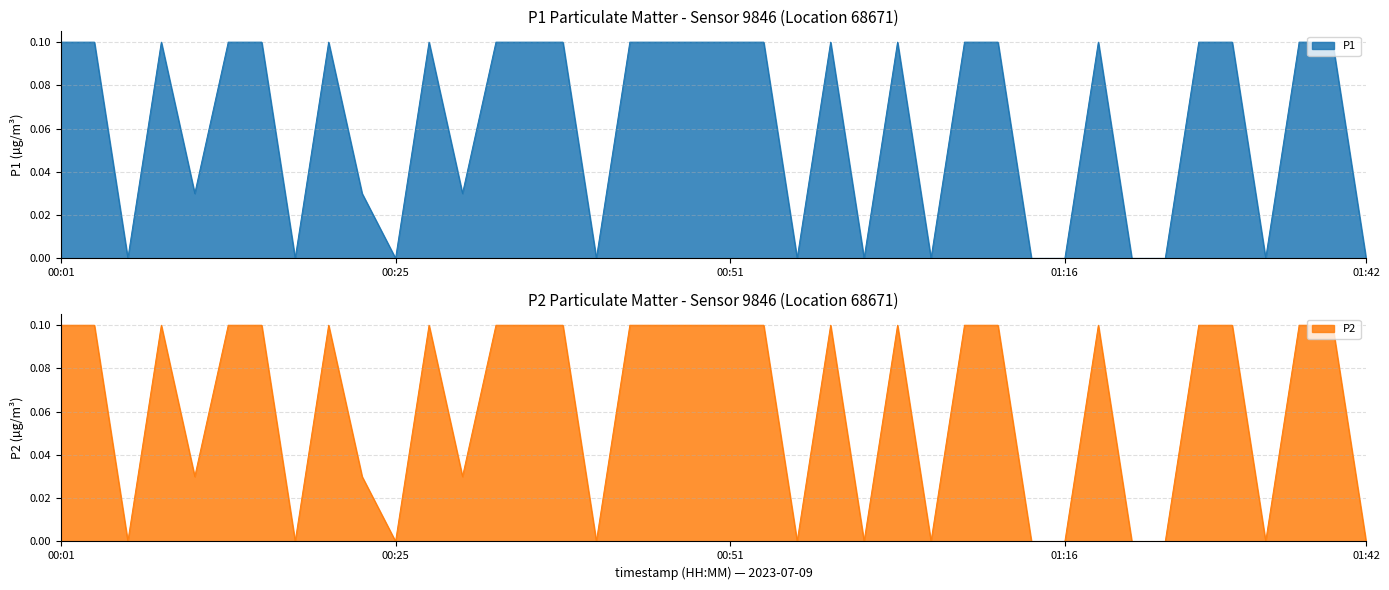

The value of P1 at 00:51 is 0.1. True or false?

True